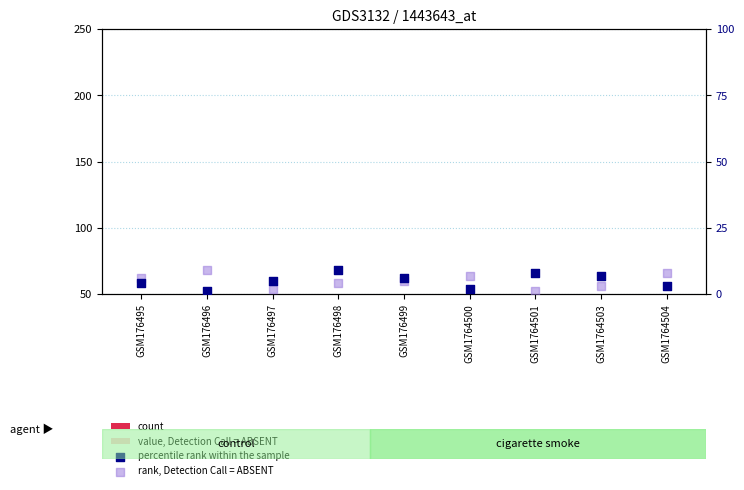

Is the value of rank, Detection Call = ABSENT at GSM176497 greater than the value of count at GSM176499?

Yes